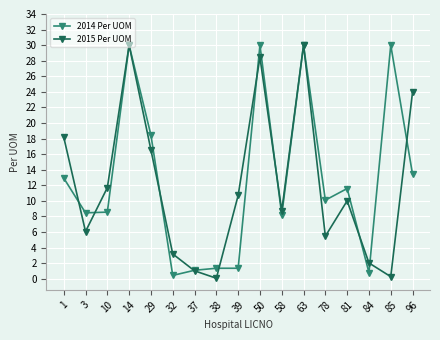

What is the difference between the maximum and minimum values in the 2014 Per UOM series?

29.6